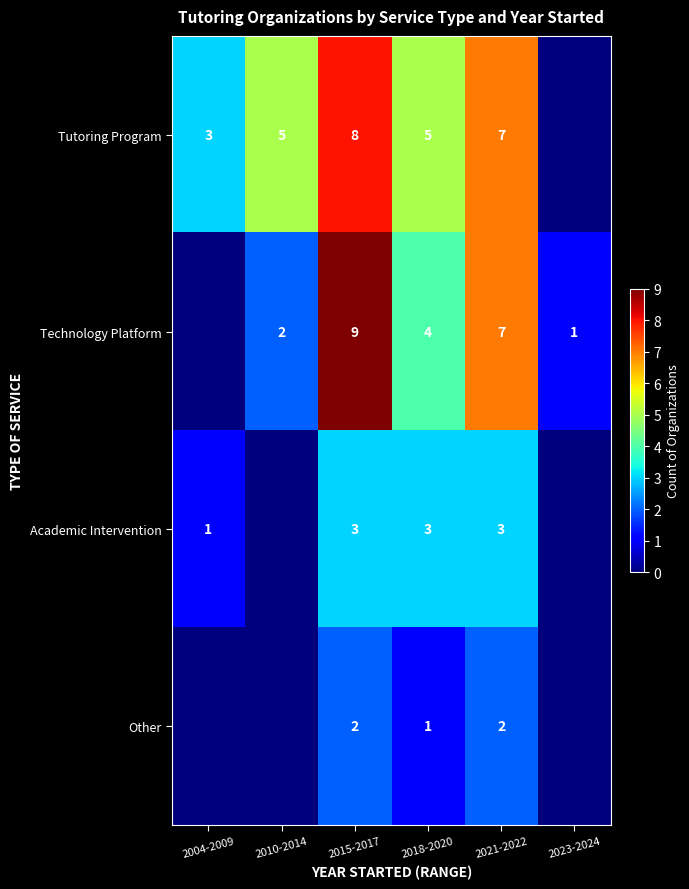

What is the total value across all series at 2015-2017?

22